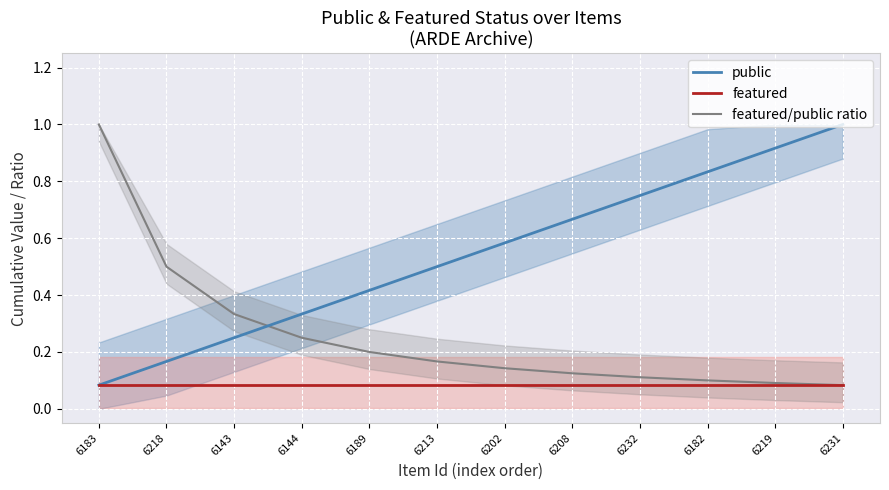

Which series has the largest range (max minus min)?

public